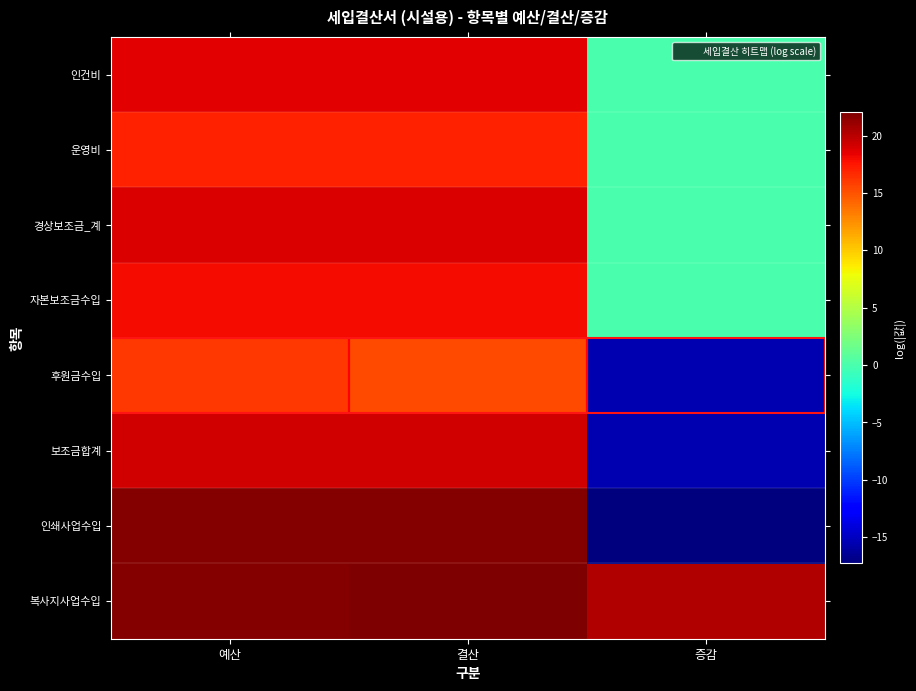

Which series has the largest total across all categories?

복사지사업수입